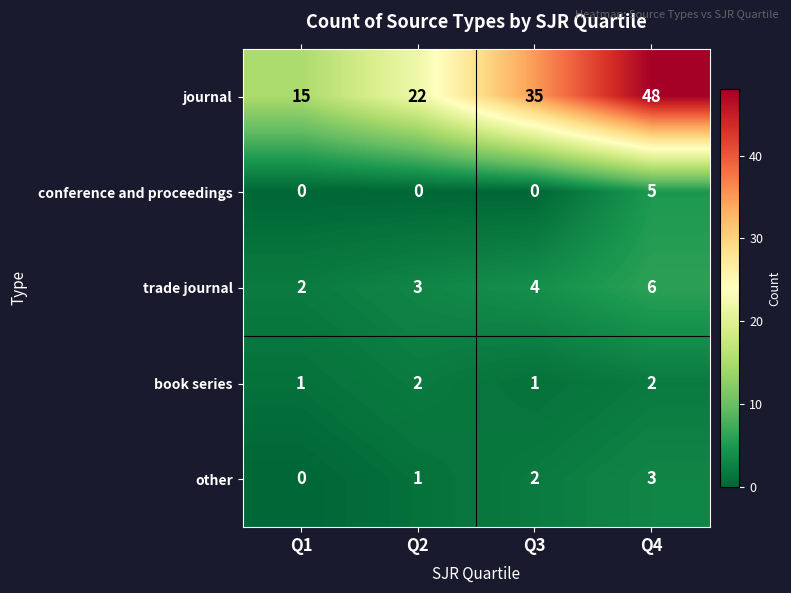

How many positive values does the other series have?

3